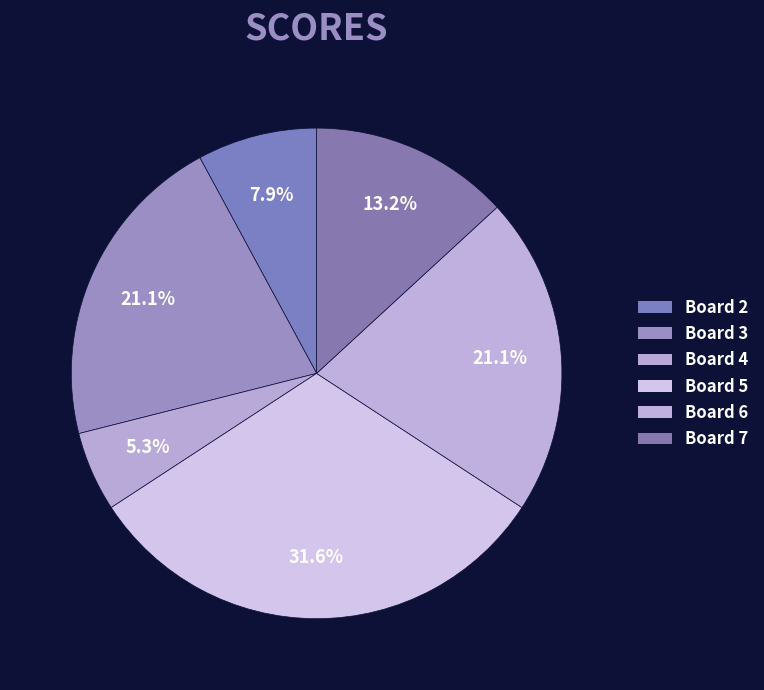

Count the number of slices in the pie.

6